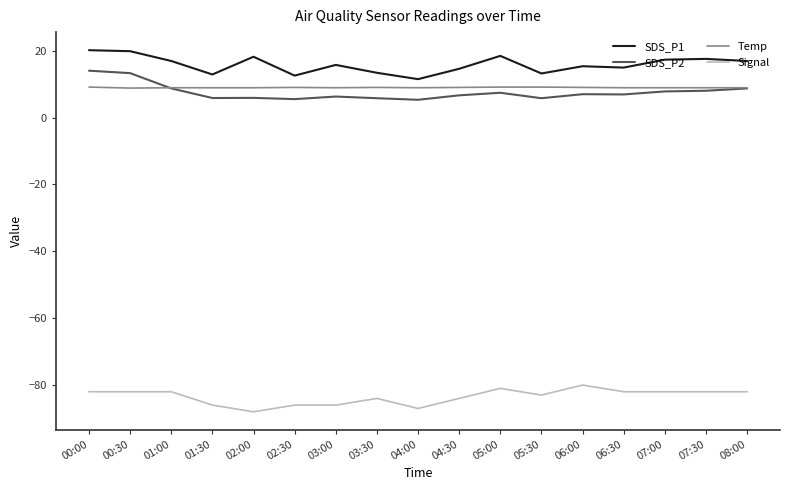

What is the total value across all series at 07:00?

-48.0